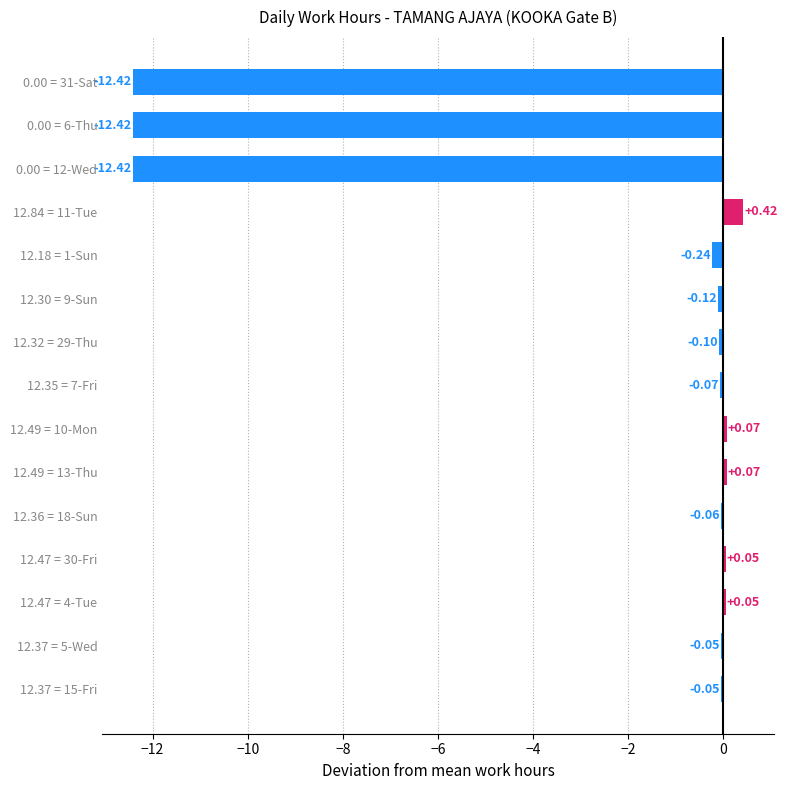

What is the sum of all values?

-37.3